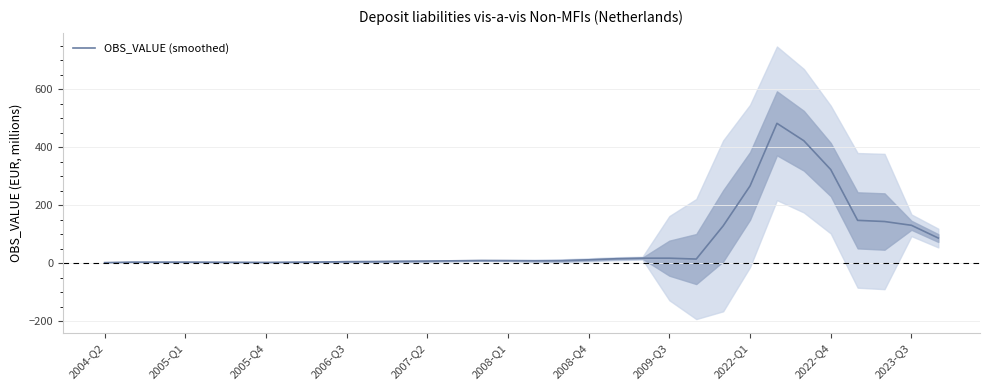

What is the maximum value for OBS_VALUE (smoothed)?

482.7